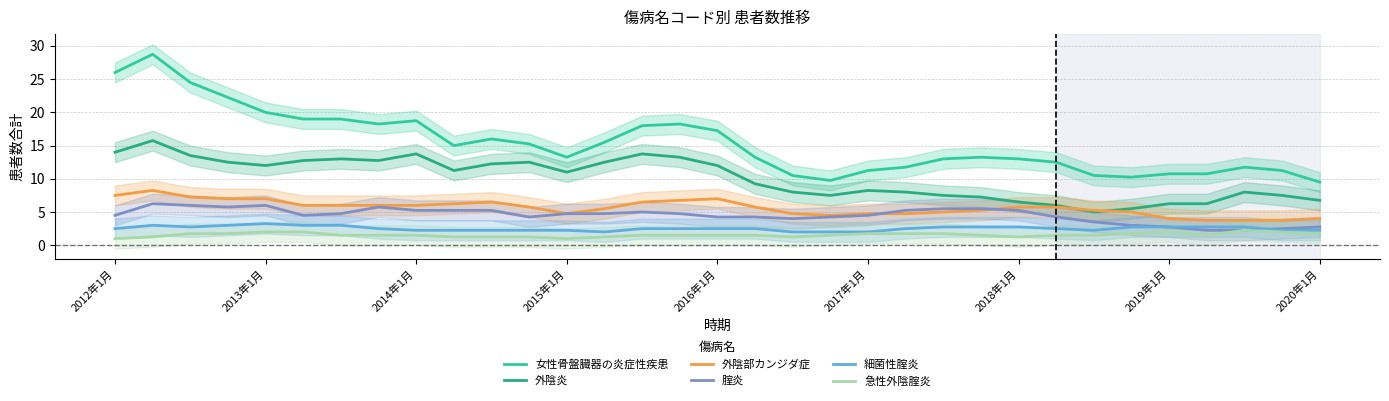

True or false: 細菌性腟炎 and 外陰部カンジダ症 cross at least once.

False